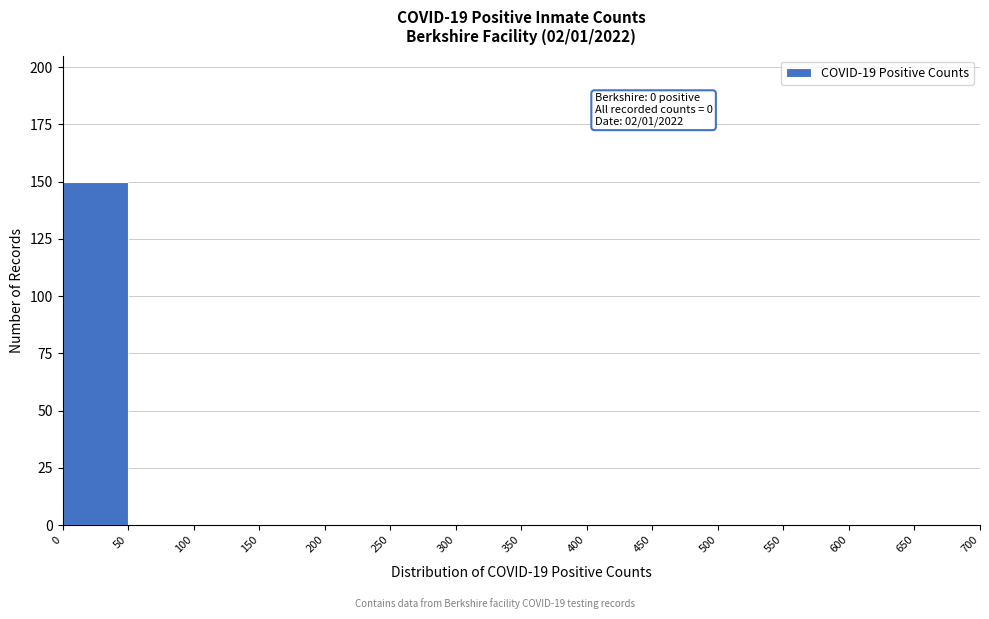

Over which range of the x-axis is the bar tallest?

0 to 50